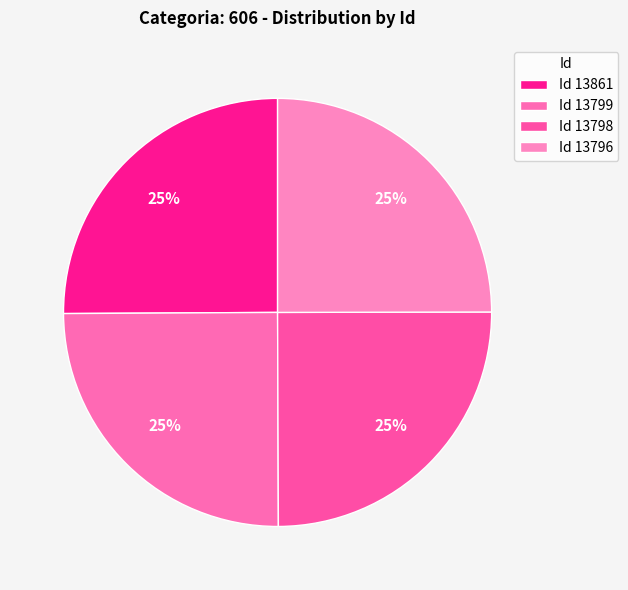

Count the number of slices in the pie.

4